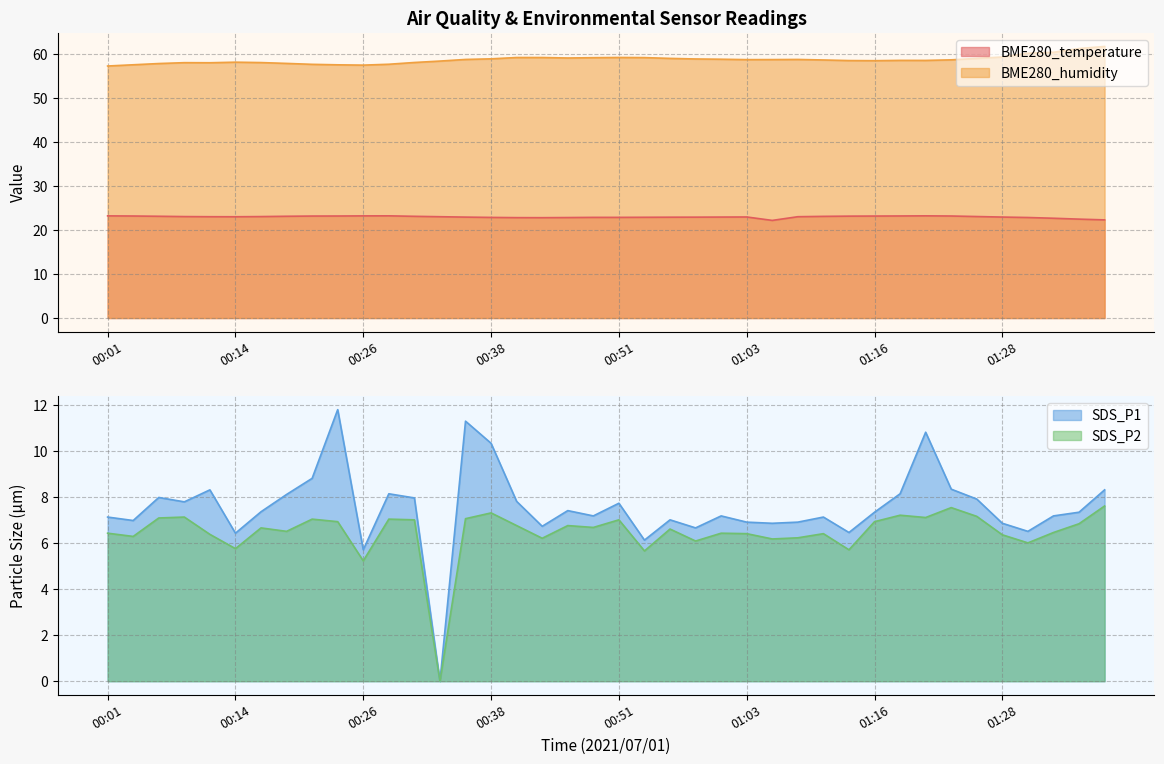

What is the spread (max minus min) of values at 01:01?

52.4